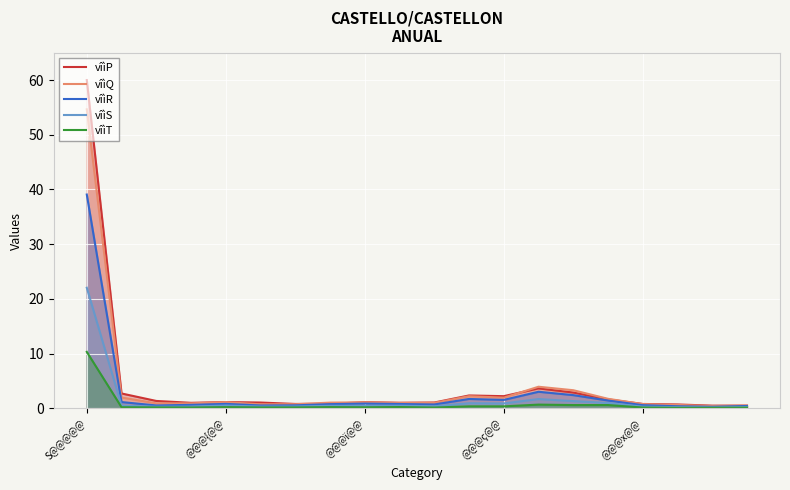

Does the chart display data point markers on the line(s)?

No